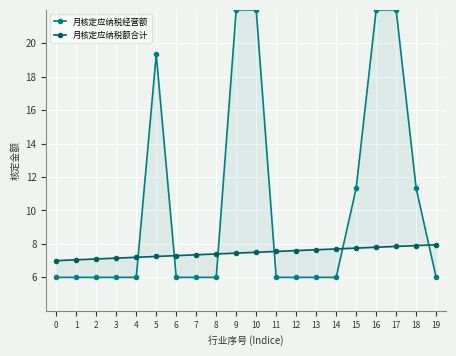

Is the value of 月核定应纳税额合计 at 0 greater than the value of 月核定应纳税经营额 at 9?

No